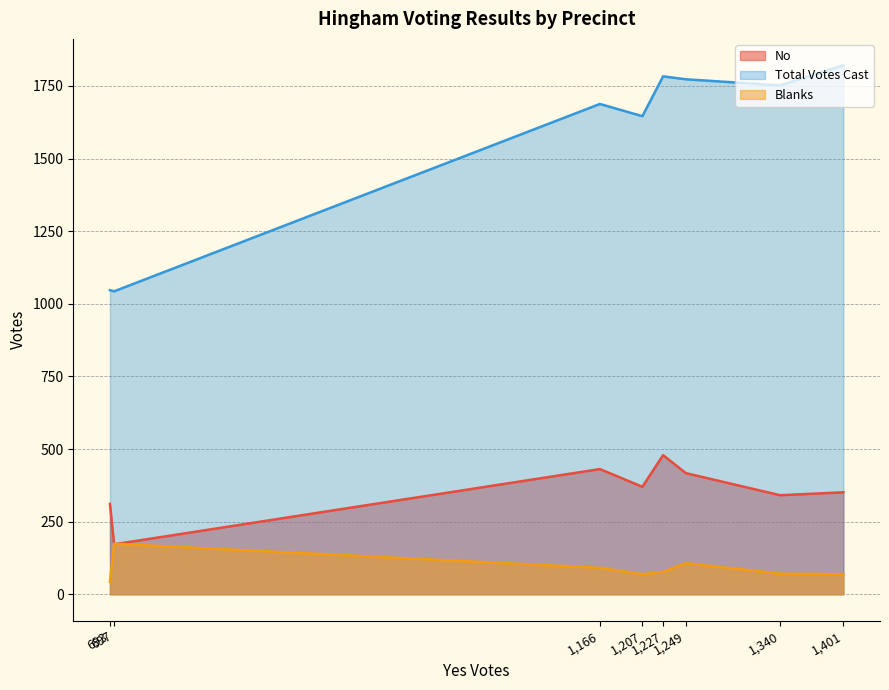

At which category does Total Votes Cast reach its first local peak?

1,166